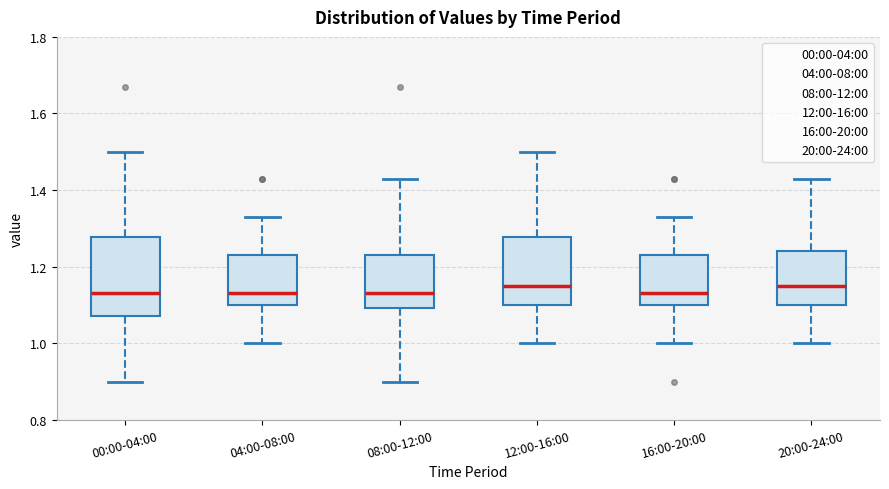

Reading left to right, read every box against the y-axis: the position of its median line, the range the box covers, and the ends of its whiskers. The values are not printed on the chart, so give them approximately, as read against the axis.

00:00-04:00: median 1.14, box 1.08 to 1.28, whiskers 0.90 to 1.50
04:00-08:00: median 1.14, box 1.10 to 1.24, whiskers 1.00 to 1.34
08:00-12:00: median 1.14, box 1.10 to 1.24, whiskers 0.90 to 1.44
12:00-16:00: median 1.16, box 1.10 to 1.28, whiskers 1.00 to 1.50
16:00-20:00: median 1.14, box 1.10 to 1.24, whiskers 1.00 to 1.34
20:00-24:00: median 1.16, box 1.10 to 1.24, whiskers 1.00 to 1.44